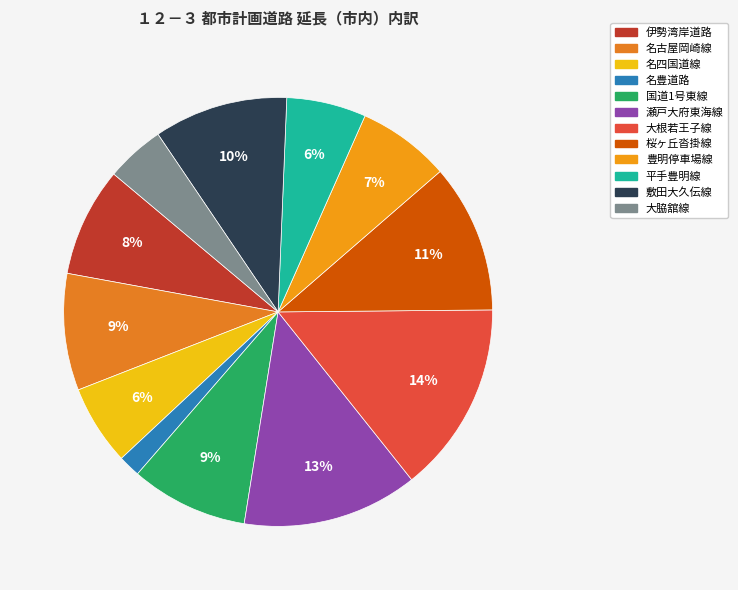

Which category has the smallest portion of the pie?

名豊道路